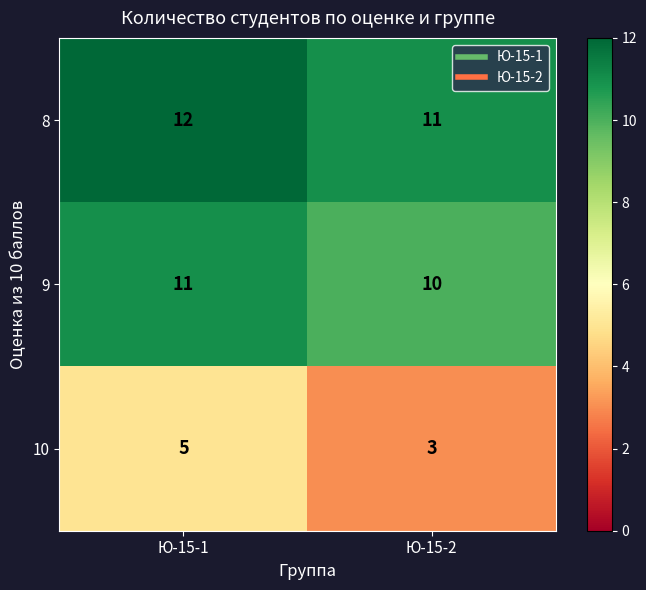

Reading right to left, transcribe all the data shown in this chart.

8: Ю-15-2=11	Ю-15-1=12
9: Ю-15-2=10	Ю-15-1=11
10: Ю-15-2=3	Ю-15-1=5